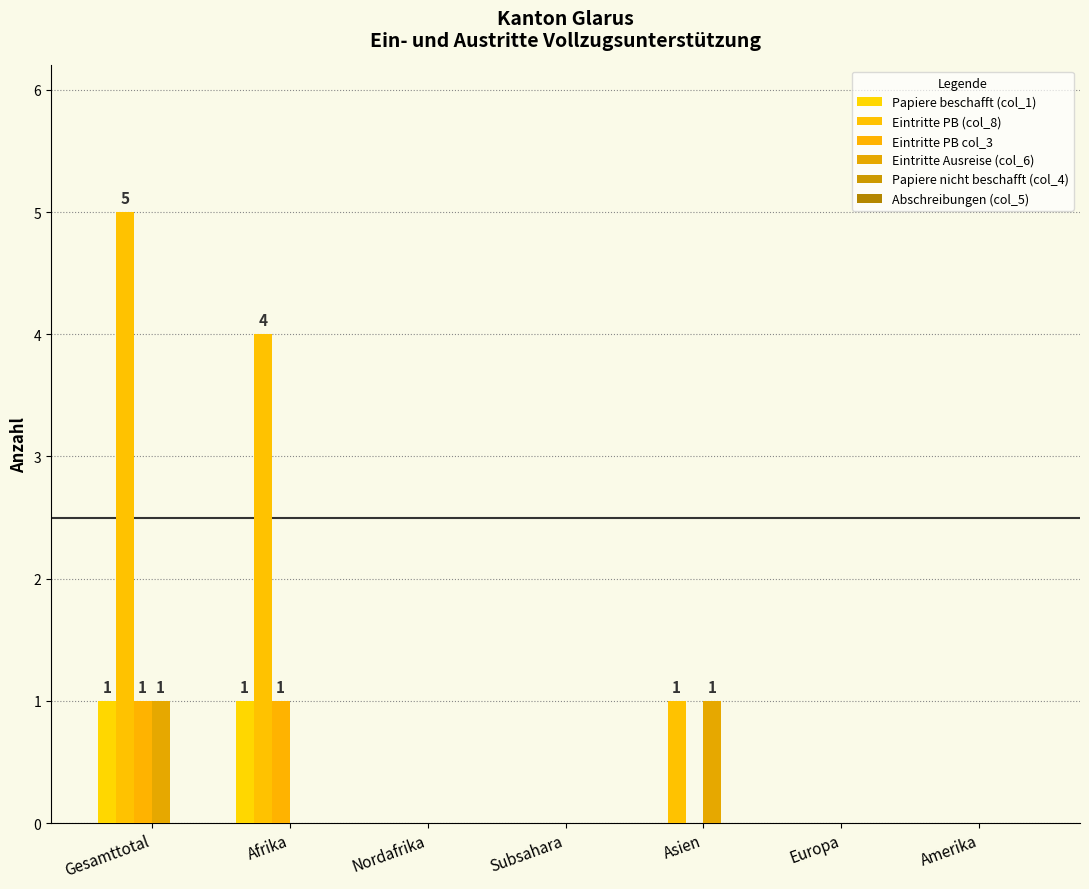

How many Eintritte PB col_3 values are between 0 and 1?

7